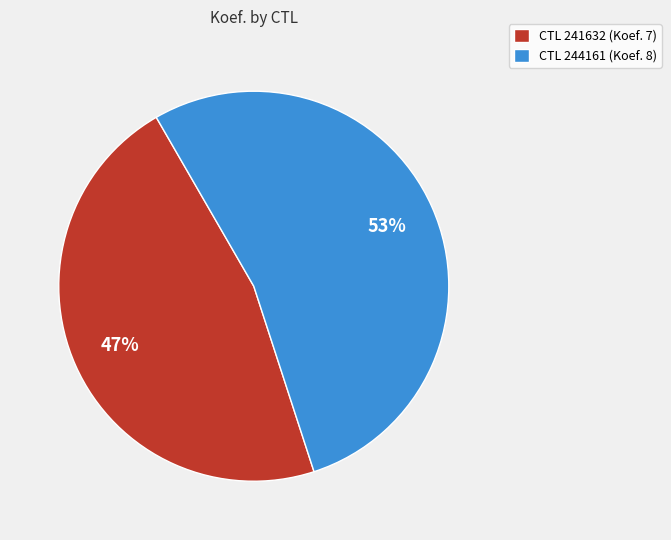

Which slice is the smallest?

CTL 241632 (Koef. 7)